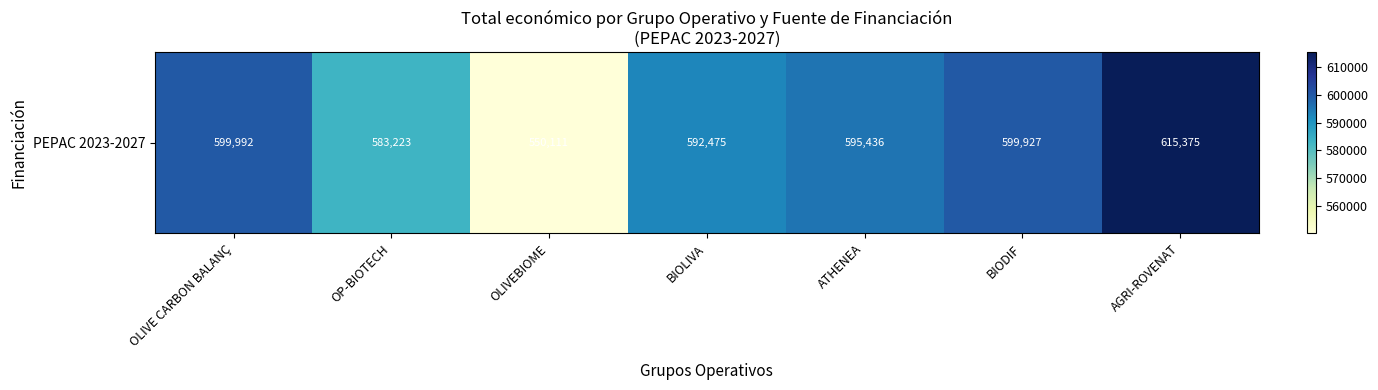

True or false: the data shows 899199 at BIOLIVA.

False